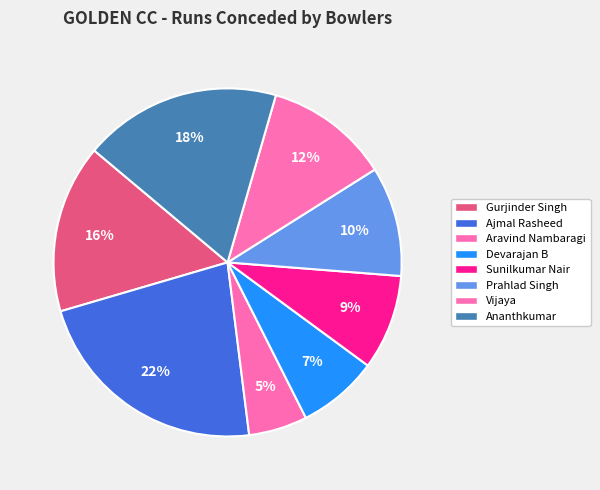

Is Gurjinder Singh the majority of the pie?

No